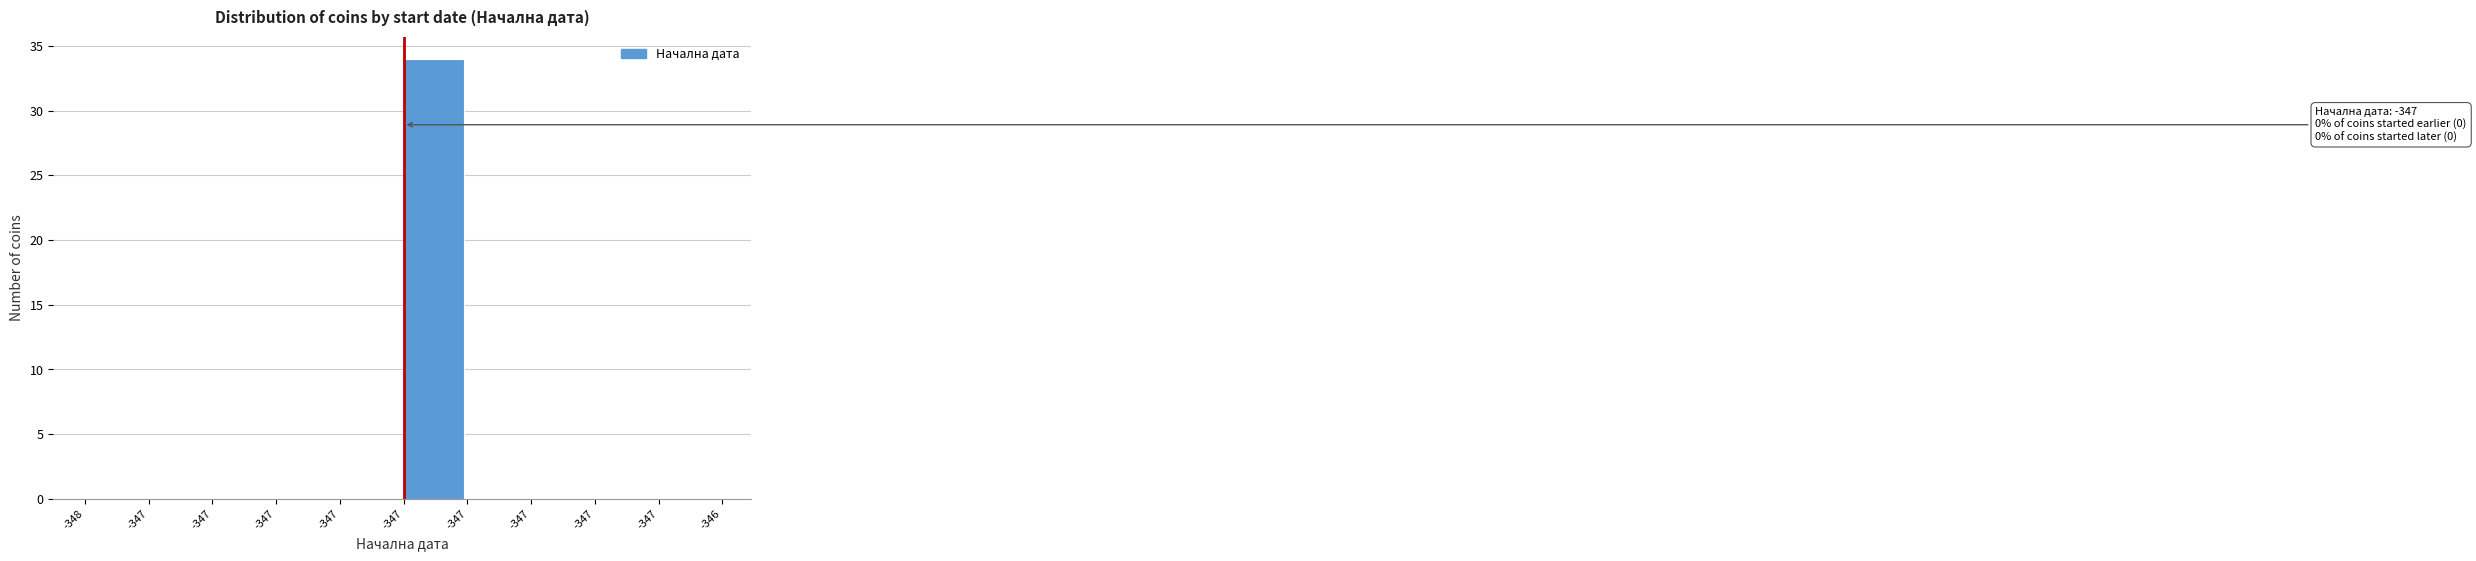

How many categories are shown in the chart?

10